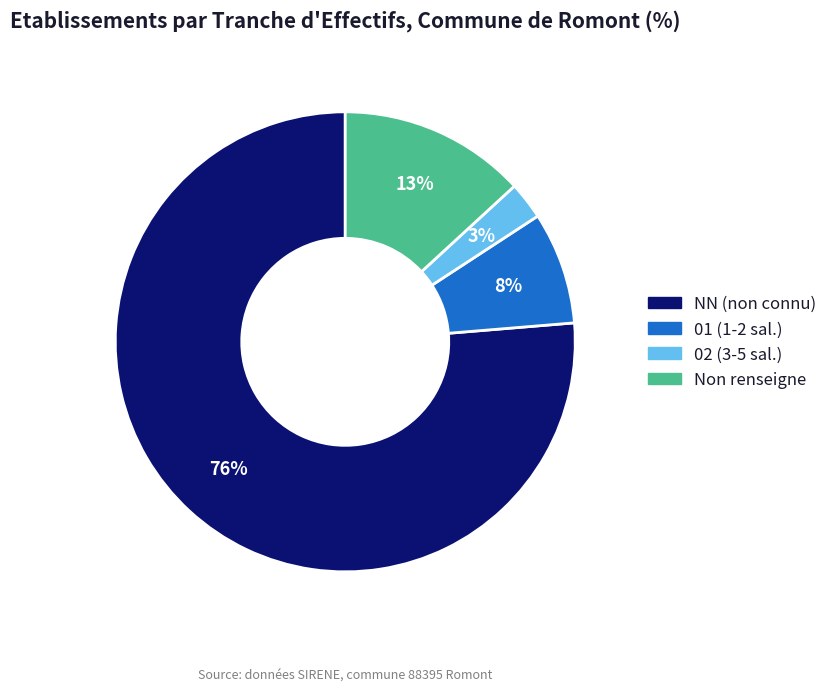

Is there a majority slice in this chart?

Yes